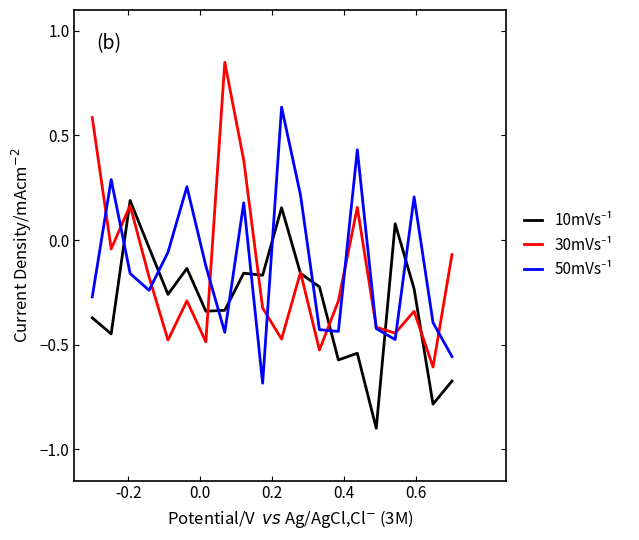

What is the minimum value shown in the chart?

-0.9